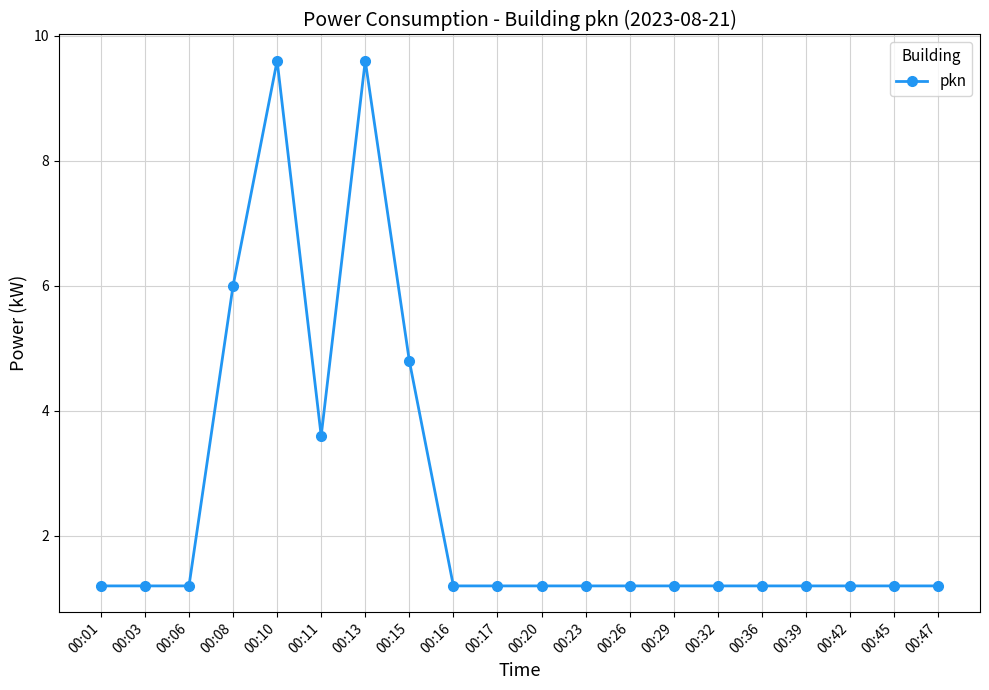

Reading right to left, list all the values displayed in this chart.

00:47=1.2	00:45=1.2	00:42=1.2	00:39=1.2	00:36=1.2	00:32=1.2	00:29=1.2	00:26=1.2	00:23=1.2	00:20=1.2	00:17=1.2	00:16=1.2	00:15=4.8	00:13=9.6	00:11=3.6	00:10=9.6	00:08=6.0	00:06=1.2	00:03=1.2	00:01=1.2